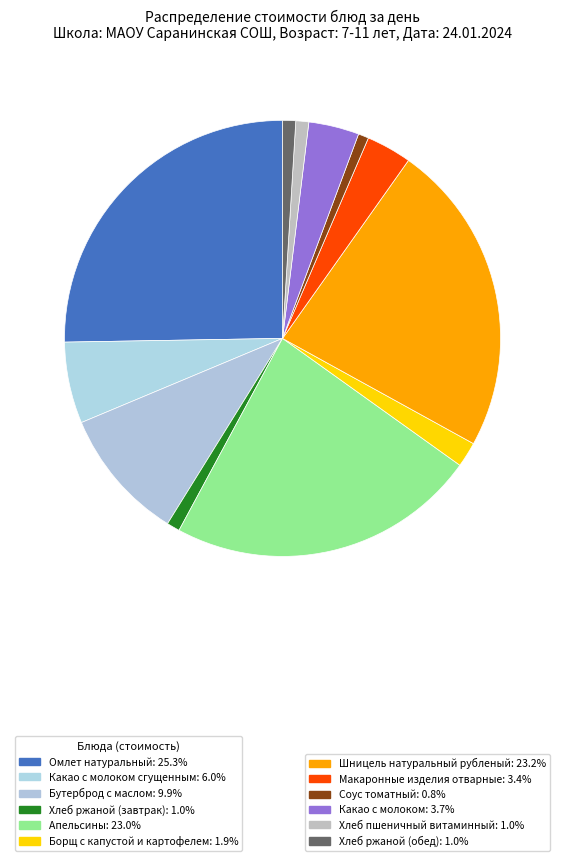

How many slices are in this pie chart?

12